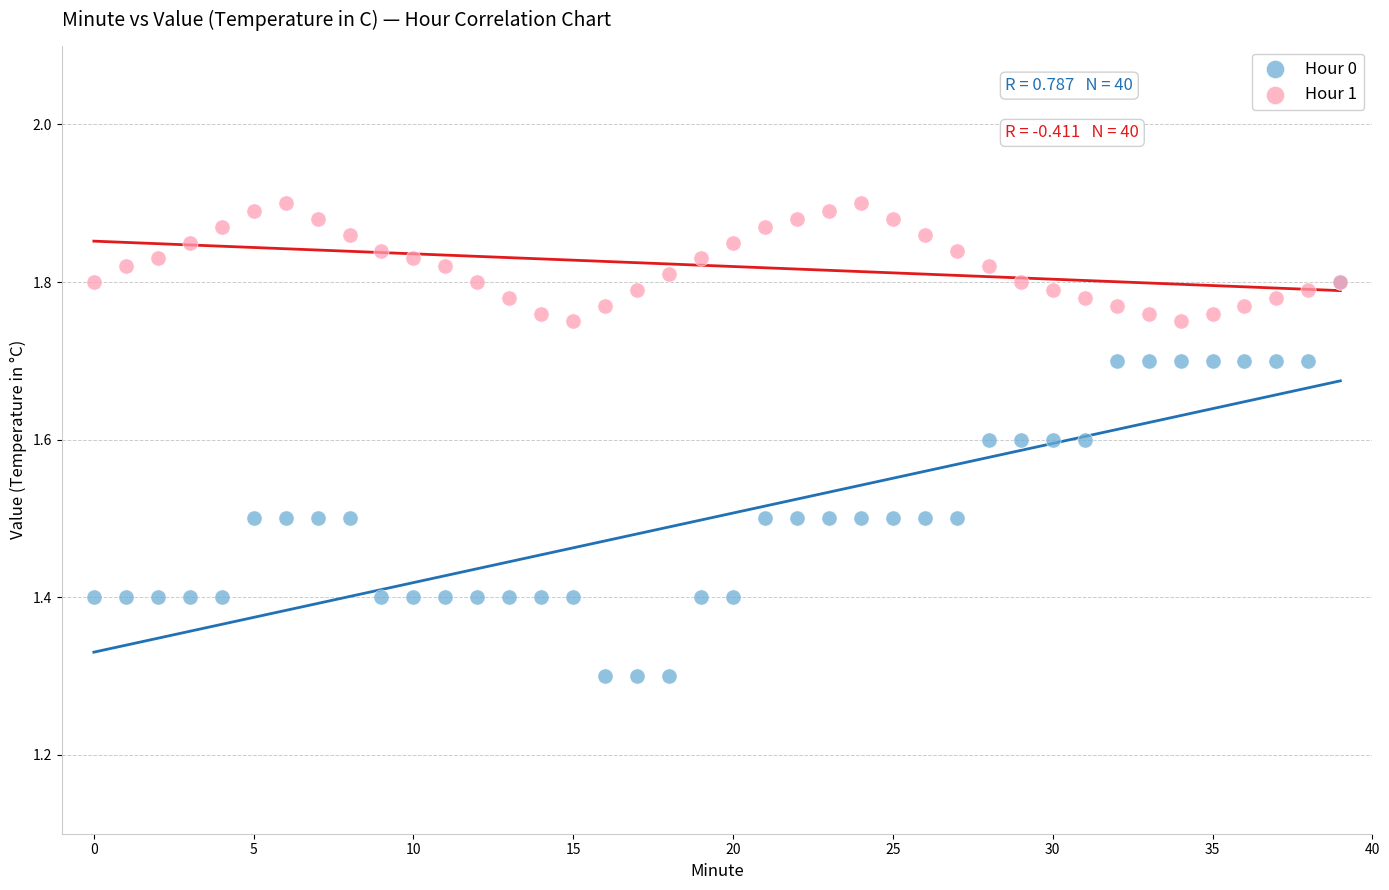

Which series contains the highest Y value?

Hour 1